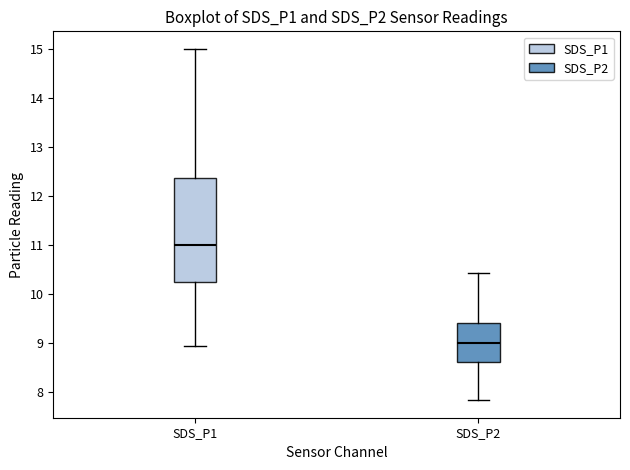

Comparing the boxes themselves (not the whiskers), which one is the tallest?

SDS_P1